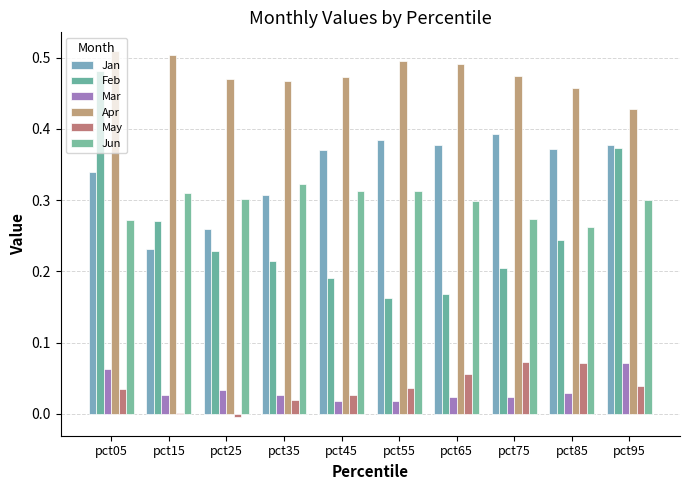

How many groups of bars are there?

10